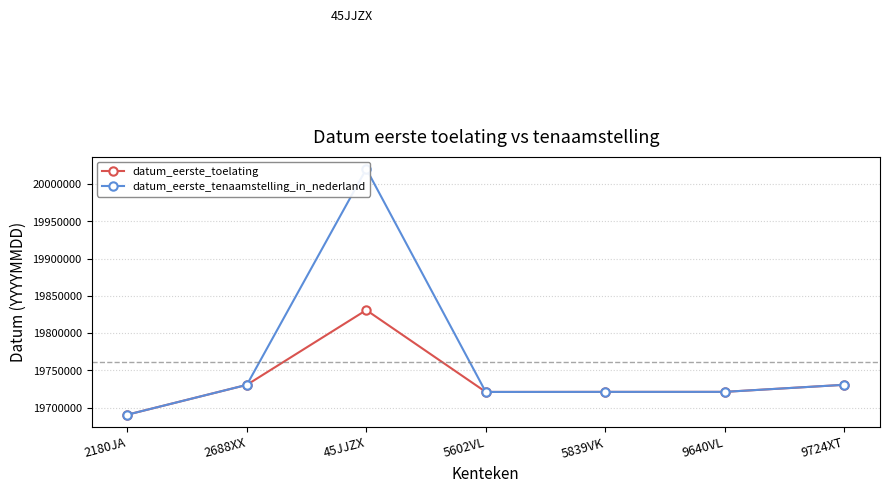

At which category does the chart reach its minimum across all series?

2180JA